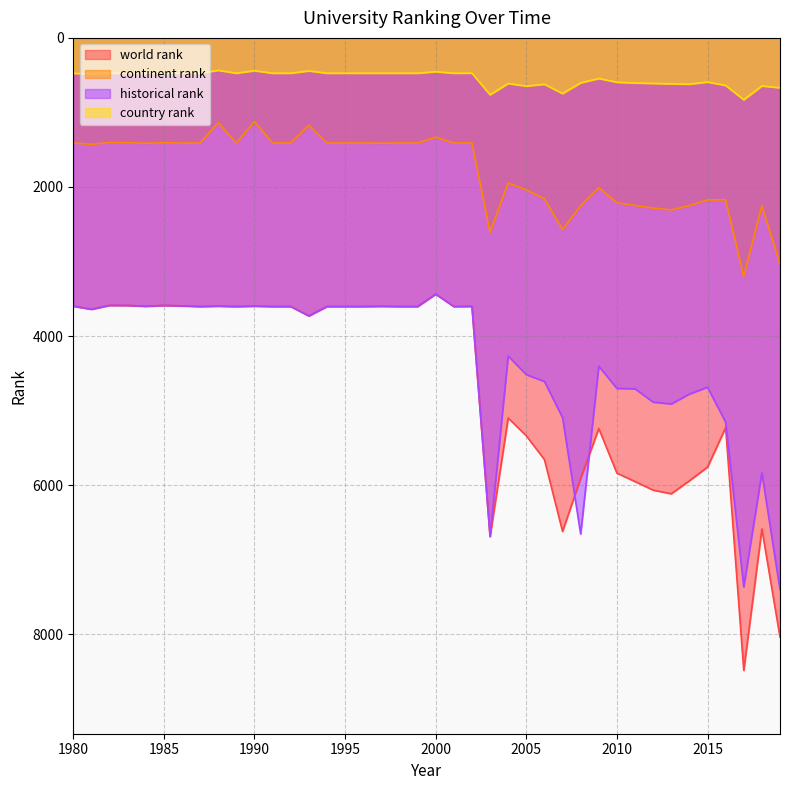

True or false: continent rank and world rank intersect in this chart.

False